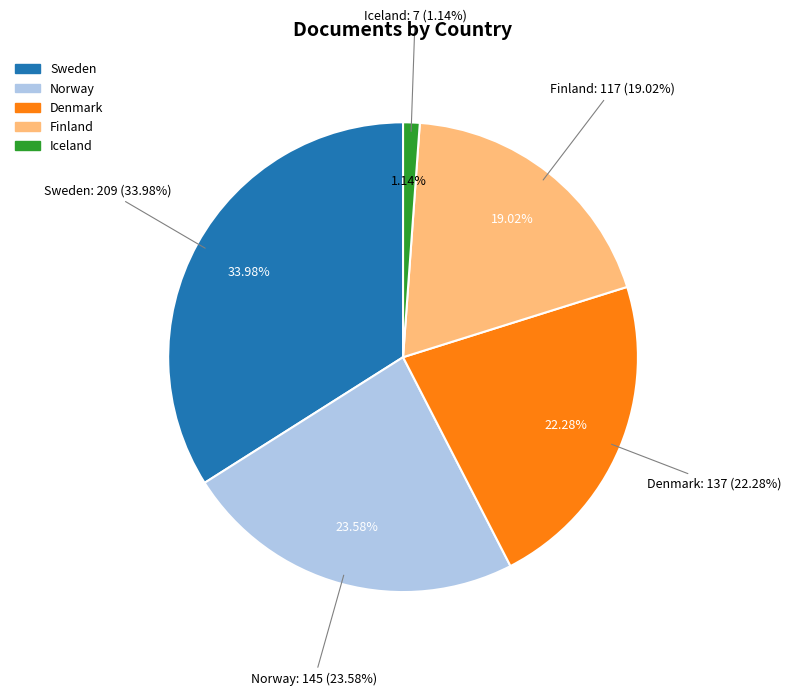

To the nearest percent, what percentage of the pie is Iceland?

1%